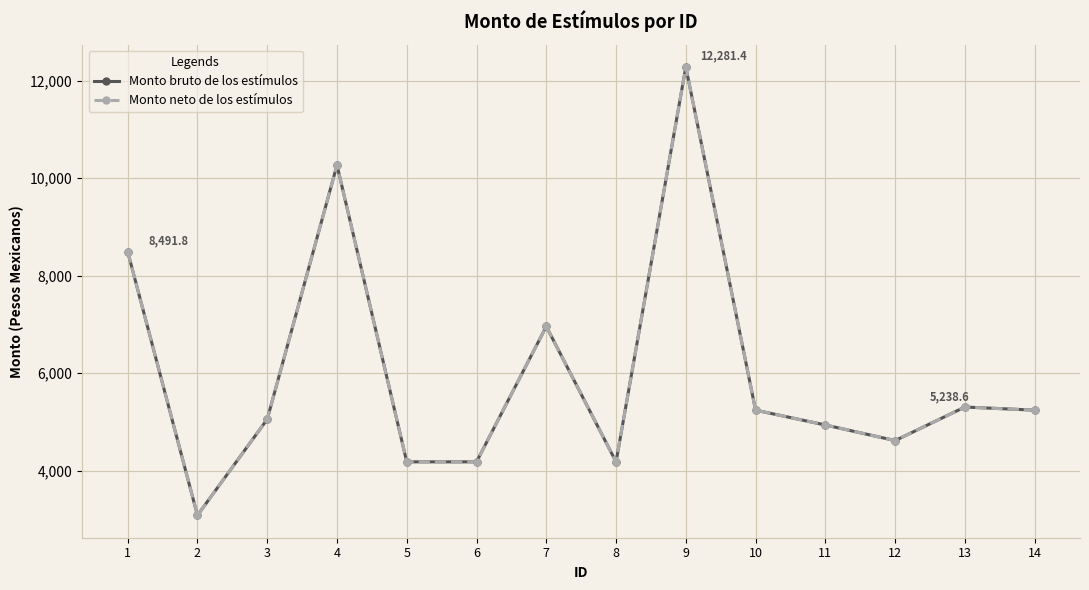

What is the value of the Monto neto de los estímulos point at the 2nd from the left?

3080.4